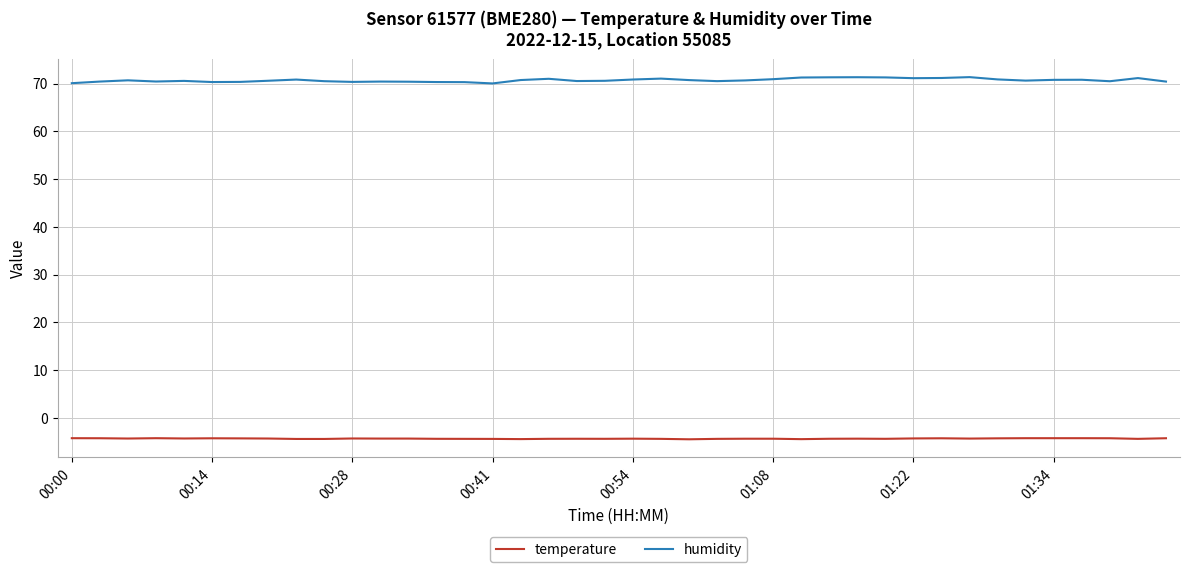

Which series has the widest spread of values?

humidity